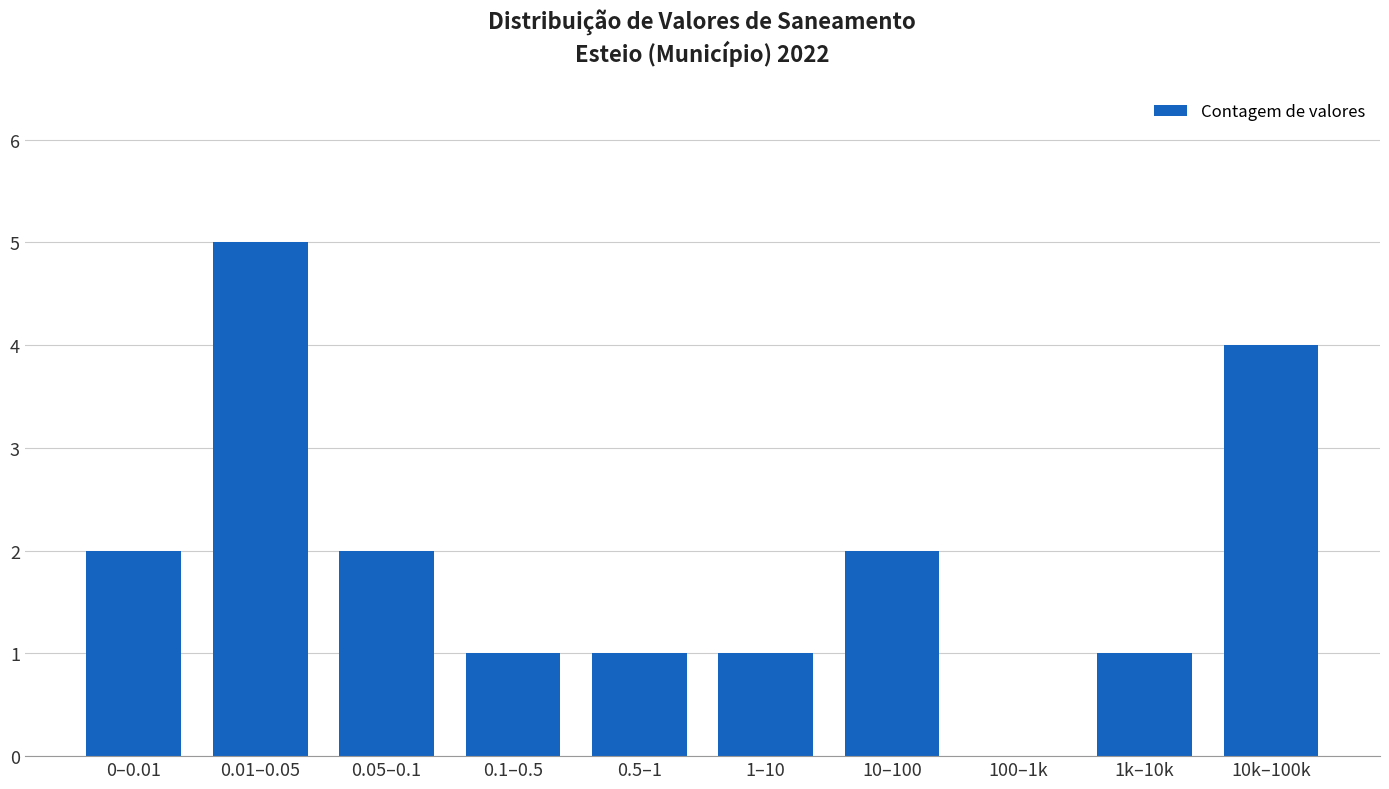

Reading left to right, what are all the values shown in this chart?

0–0.01=2	0.01–0.05=5	0.05–0.1=2	0.1–0.5=1	0.5–1=1	1–10=1	10–100=2	100–1k=0	1k–10k=1	10k–100k=4